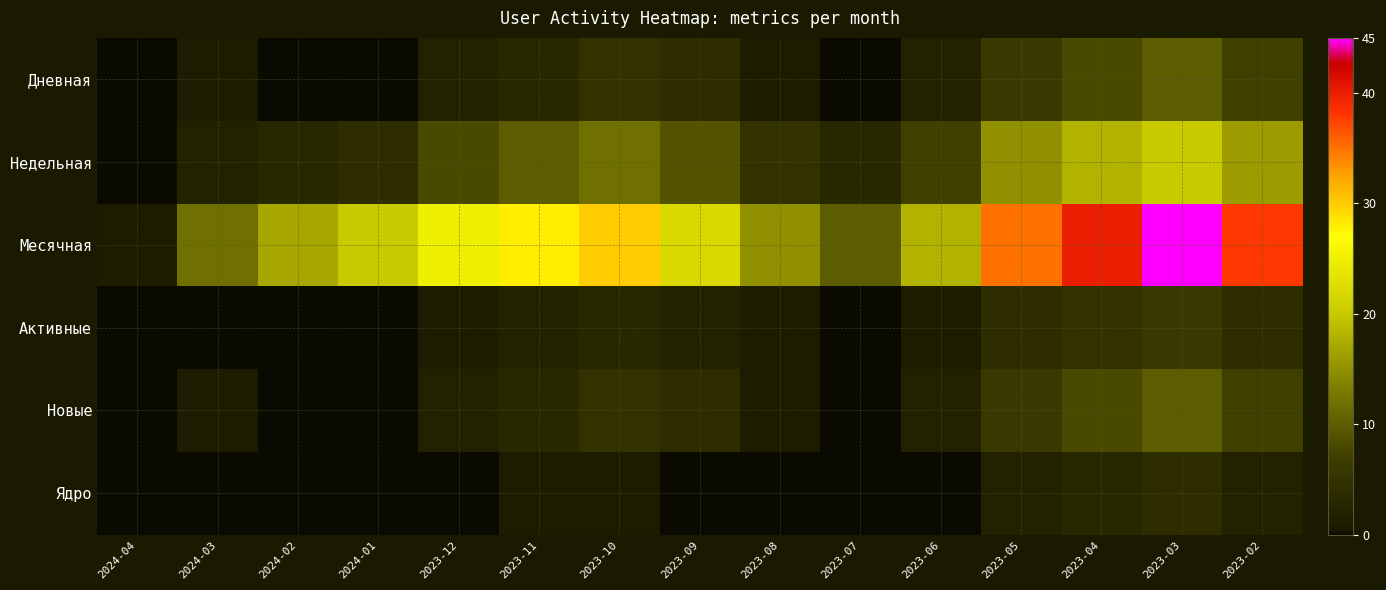

How many data points does each series have?

15